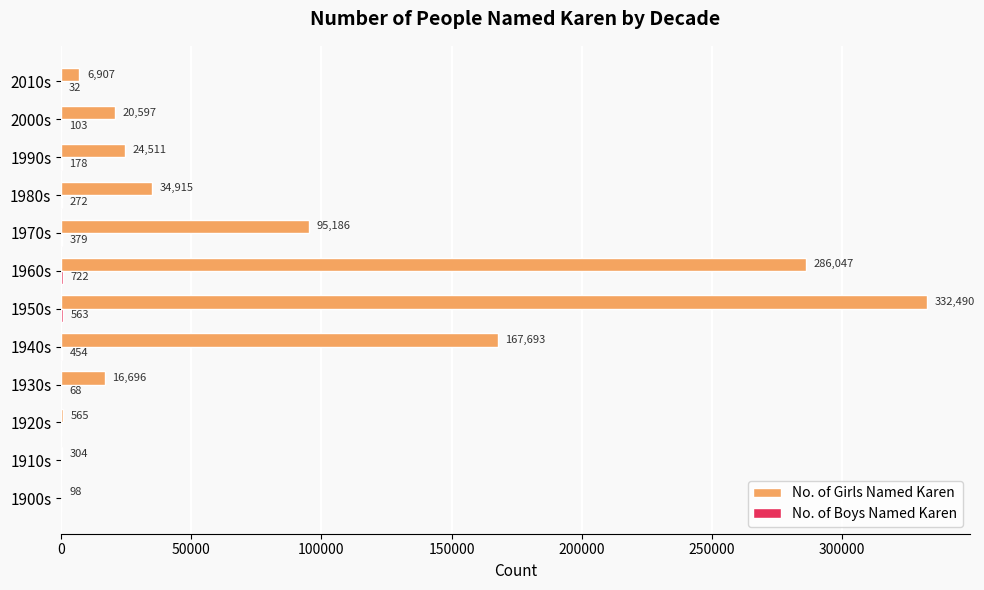

Which series has the largest total across all categories?

No. of Girls Named Karen